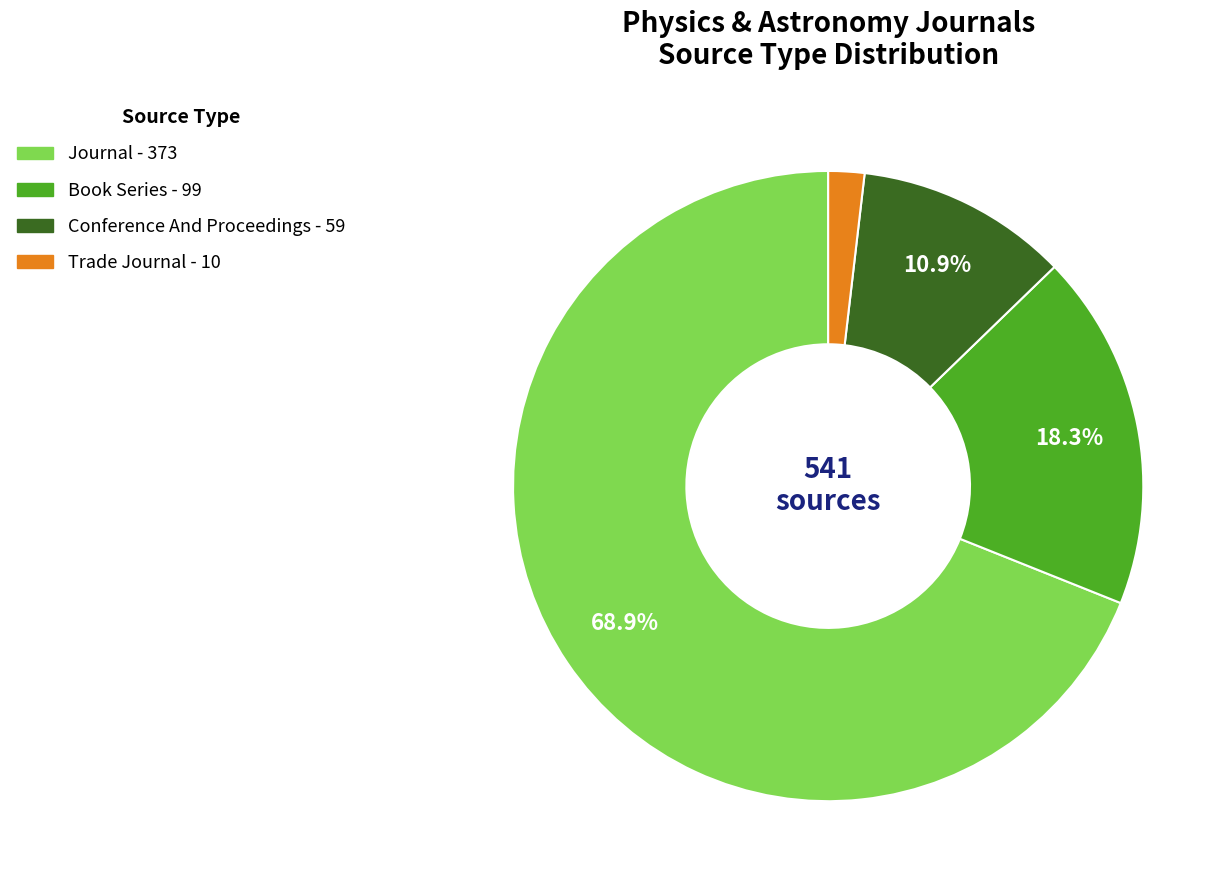

Does any single category account for the majority?

Yes